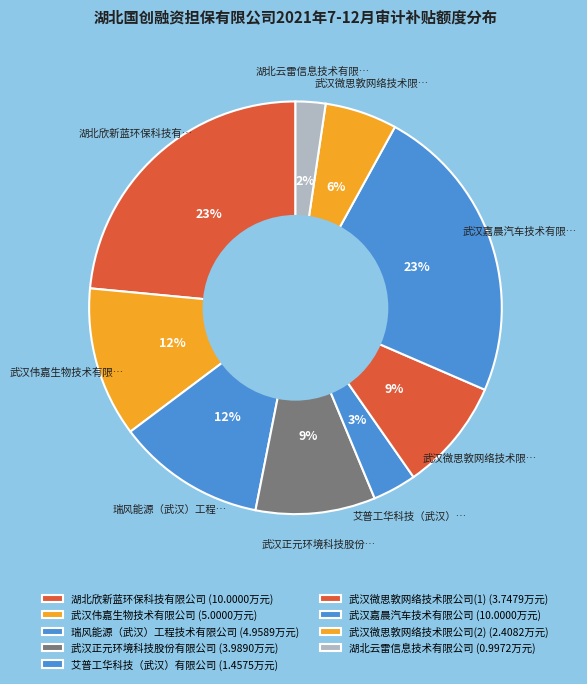

To the nearest percent, what is the difference between the 武汉嘉晨汽车技术有限公司 and 武汉伟嘉生物技术有限公司 slice percentages?

12%